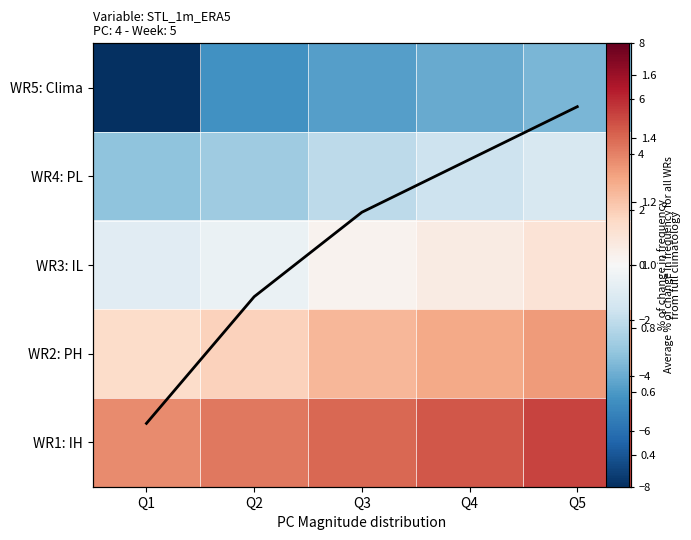

Which series has the largest range (max minus min)?

WR5: Clima